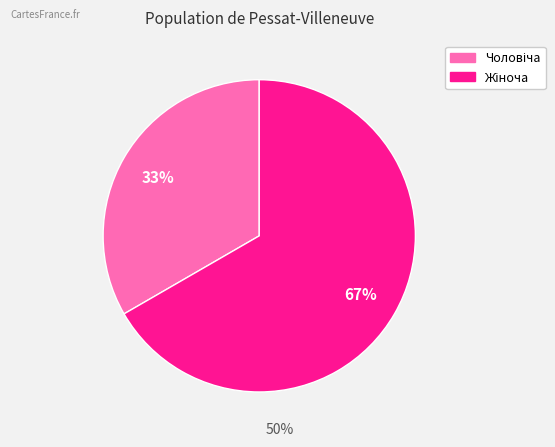

How many segments does this pie chart have?

2